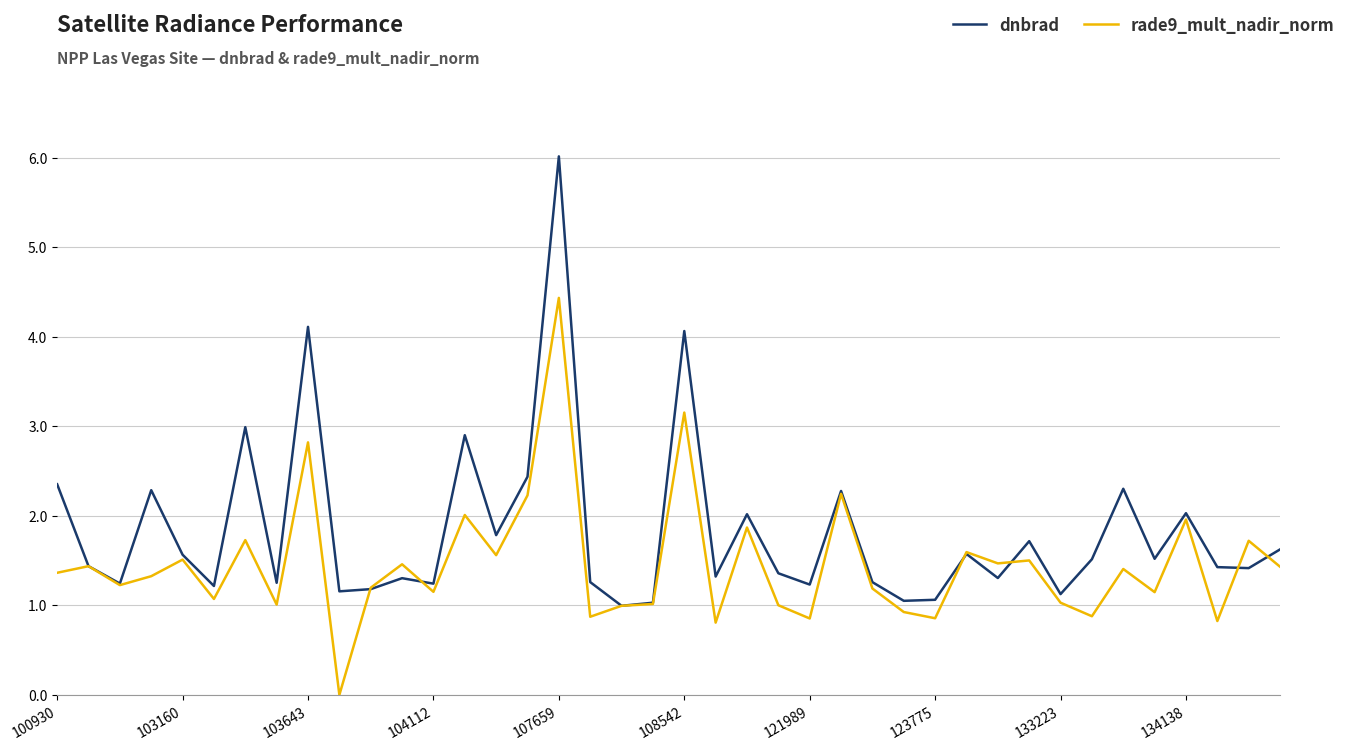

Which series has the largest range (max minus min)?

dnbrad